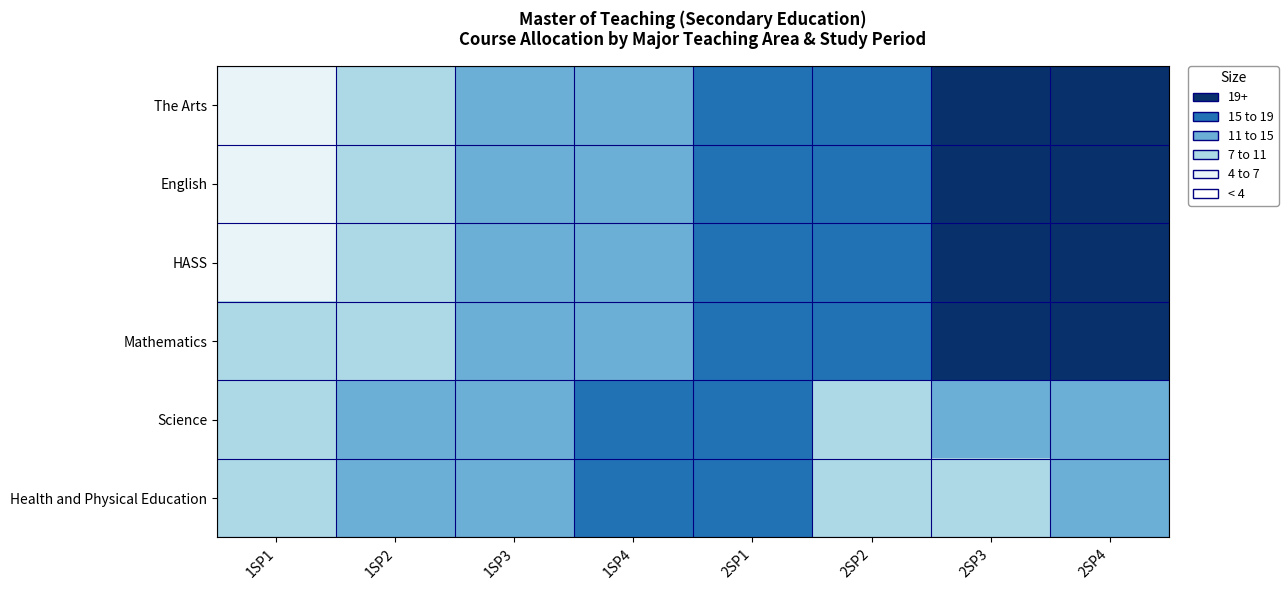

Which series changed the most between 1SP2 and 2SP3?

The Arts